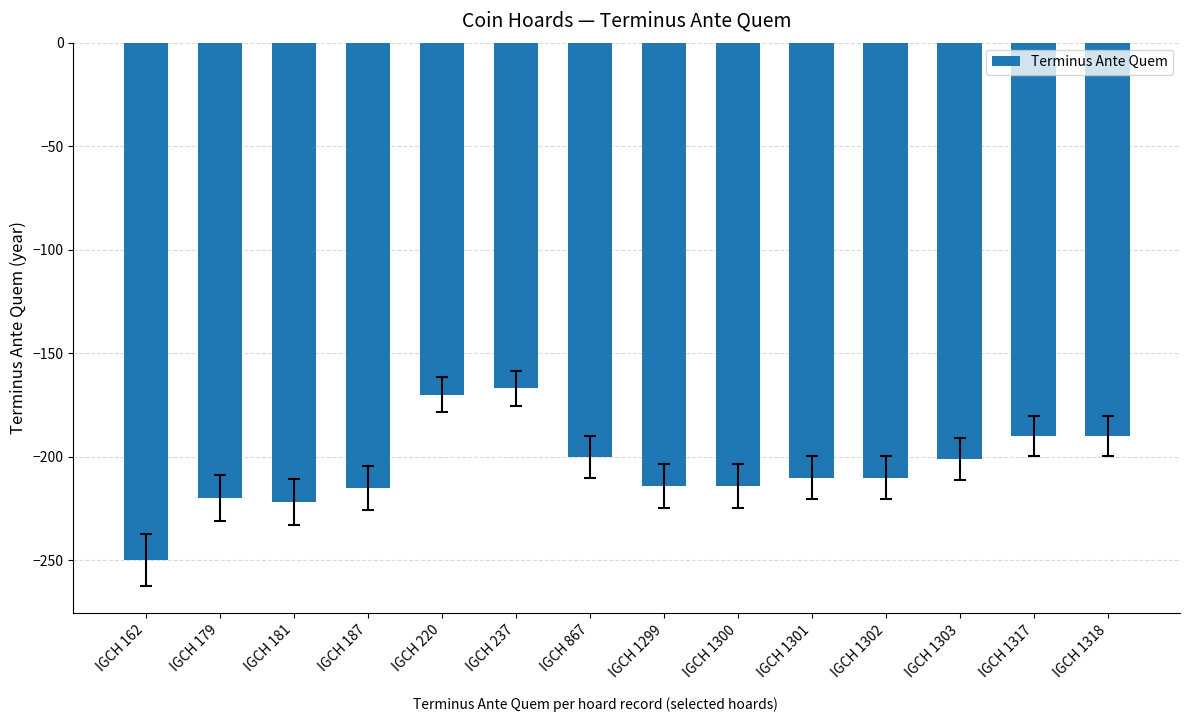

True or false: the data shows -39 at IGCH 1318.

False